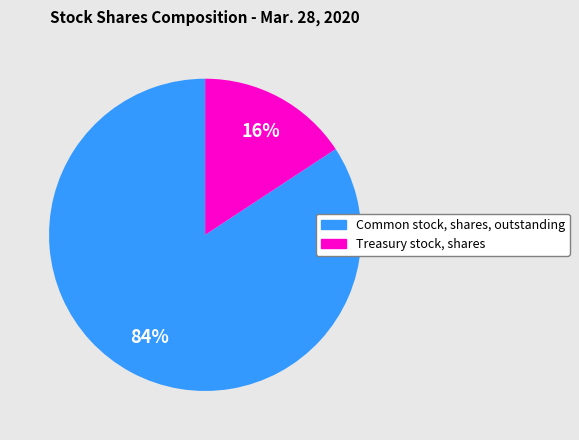

How many slices are in this pie chart?

2